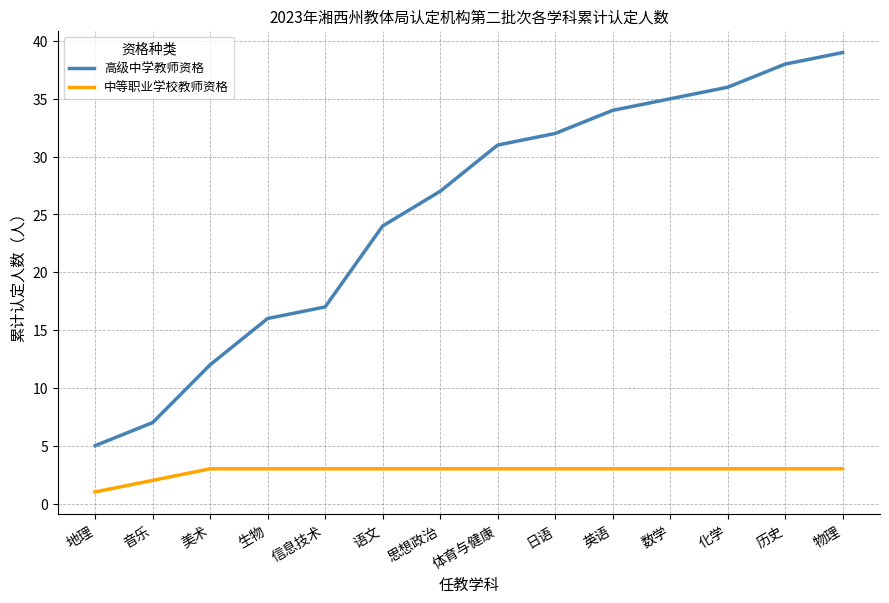

What is the sum of the 中等职业学校教师资格 values at 日语 and 体育与健康?

6